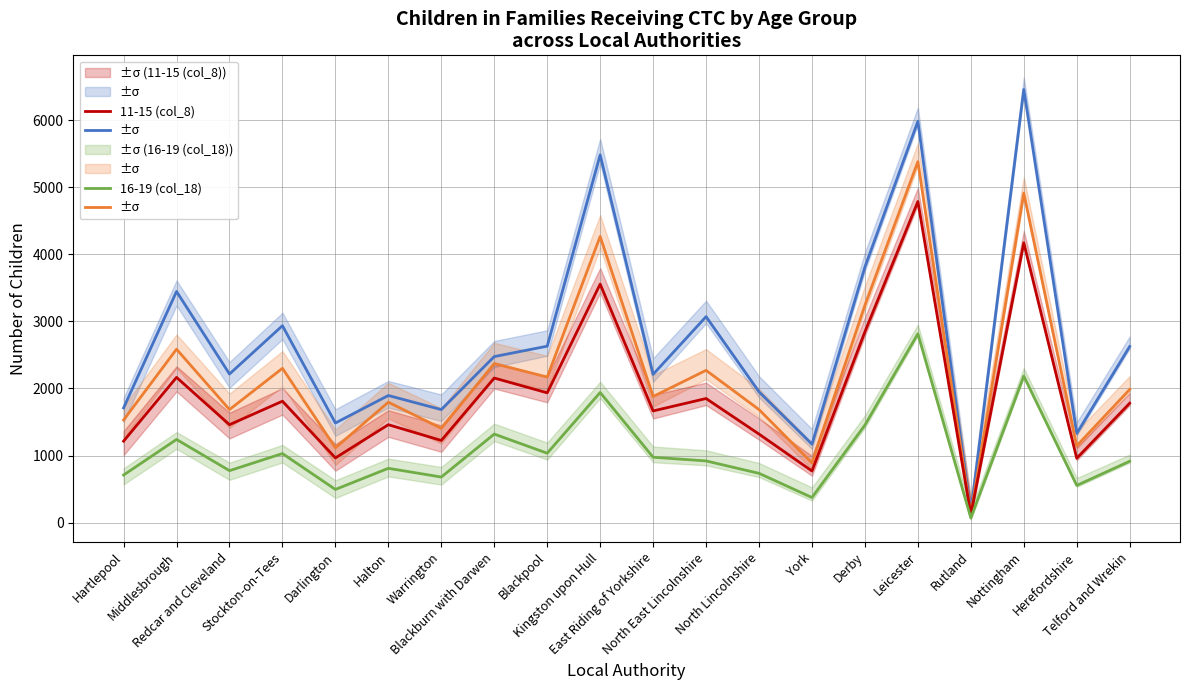

In 11-15 (col_8), how many points are lower than both neighbors (excluding endpoints)?

8